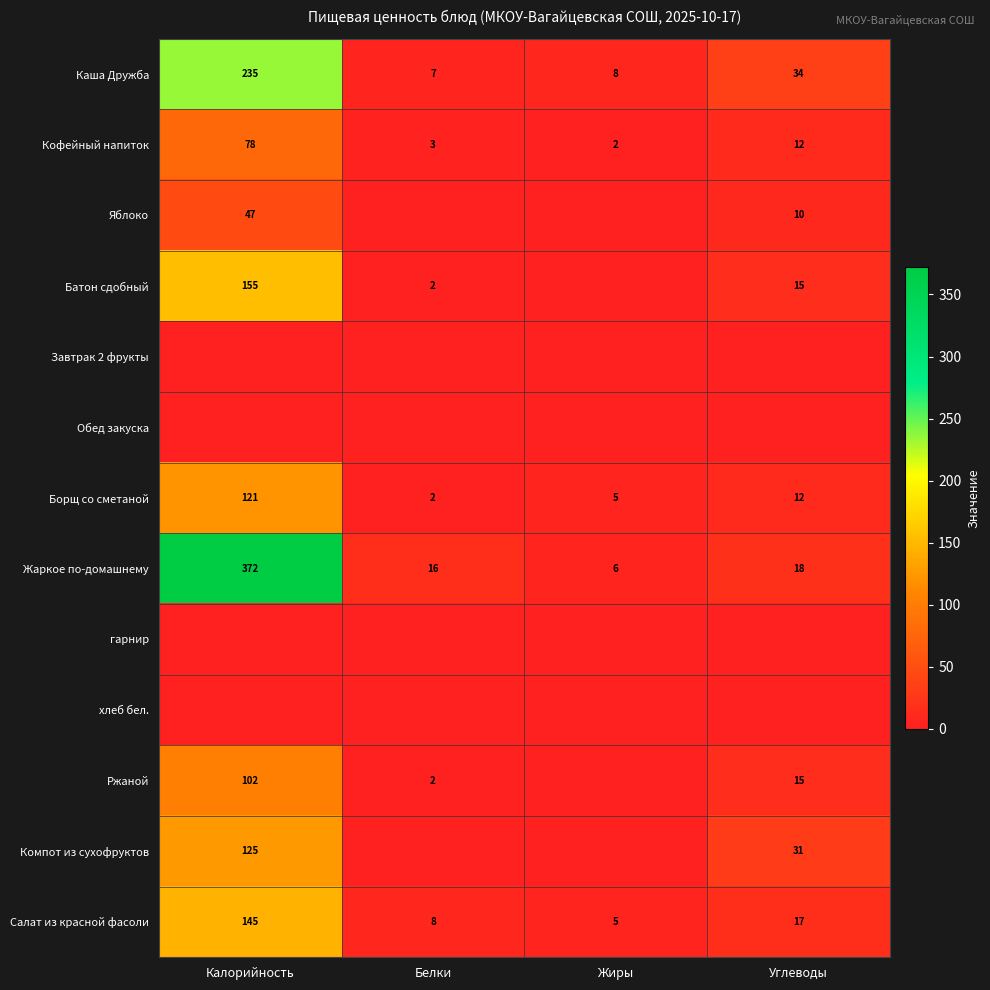

The Борщ со сметаной series shows 1 at Белки. True or false?

False